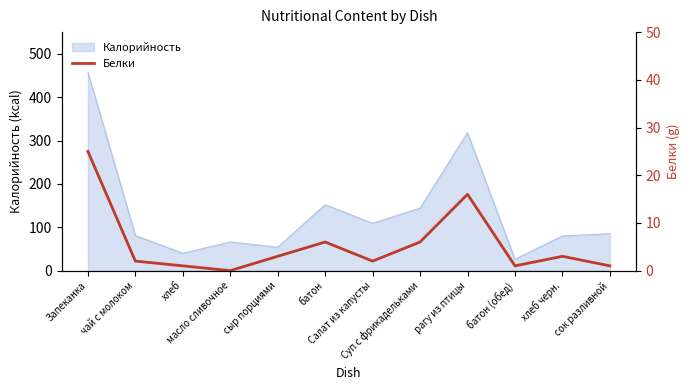

What is the maximum value for Калорийность?

458